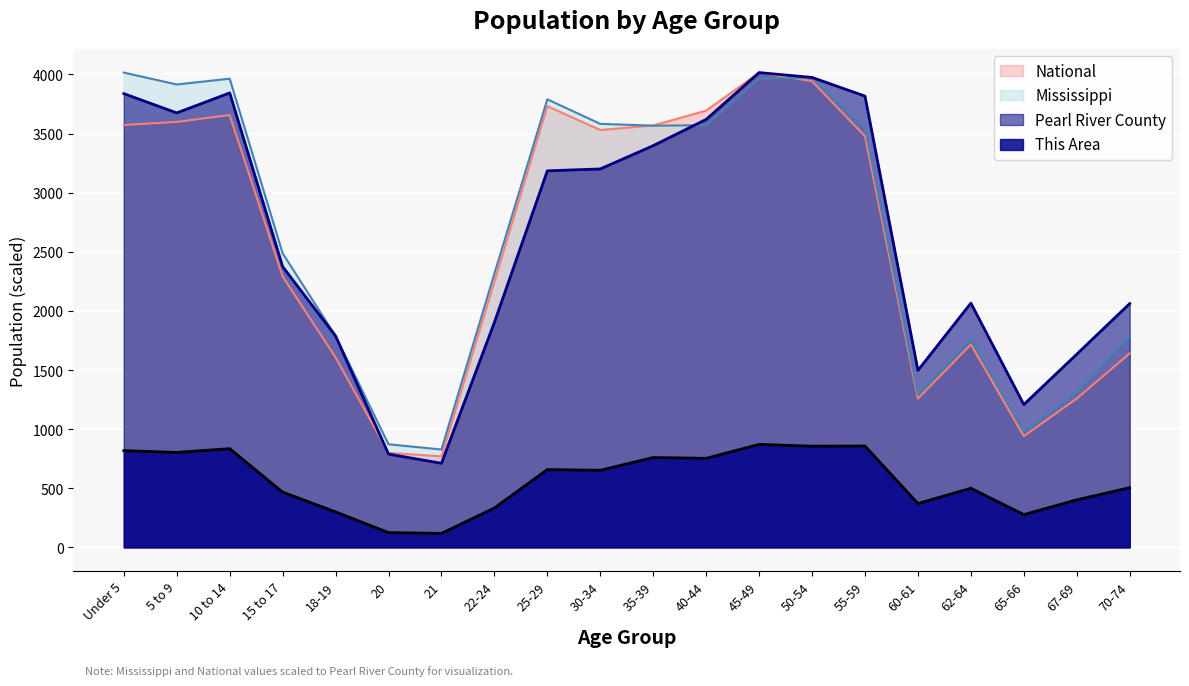

How many values in the Mississippi series exceed 3551?

10